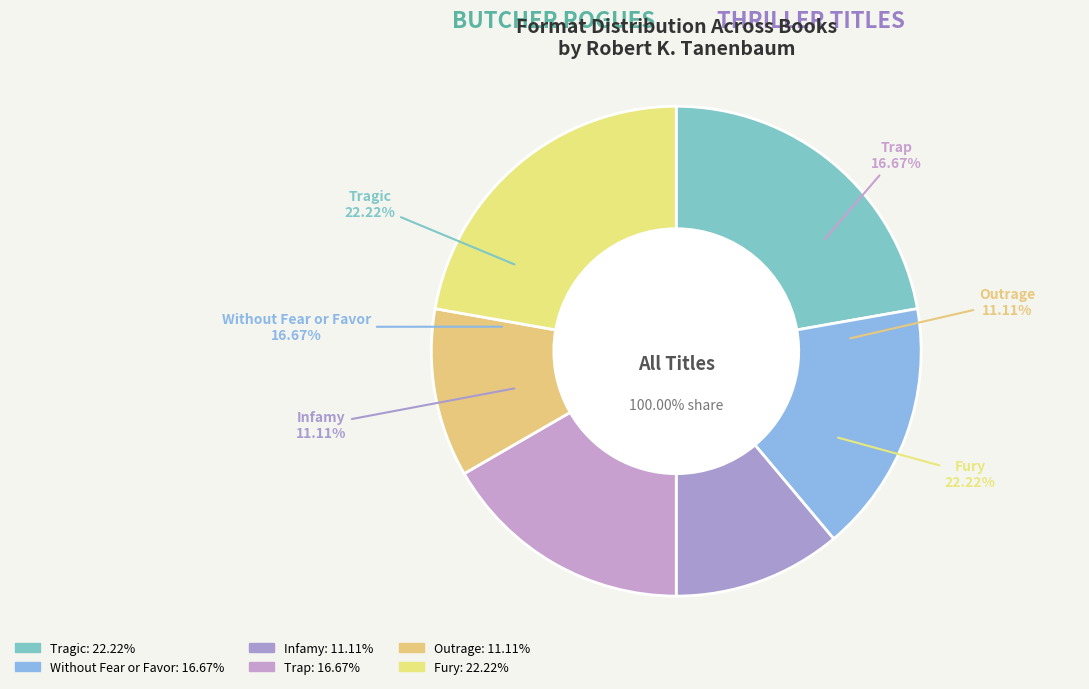

To the nearest percent, what is the difference between the Fury and Infamy slice percentages?

11%